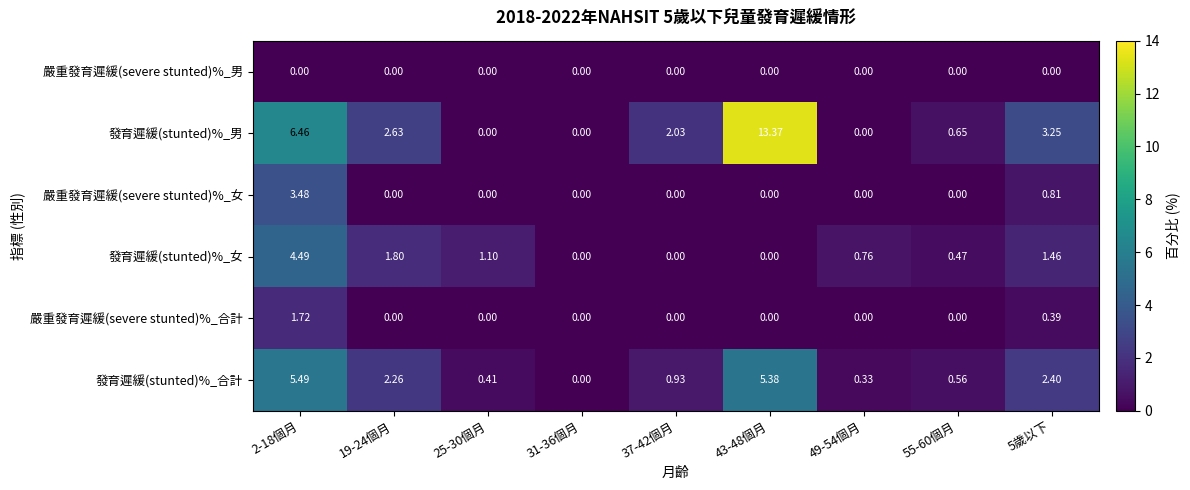

Which series changed the most between 49-54個月 and 5歲以下?

發育遲緩(stunted)%_男